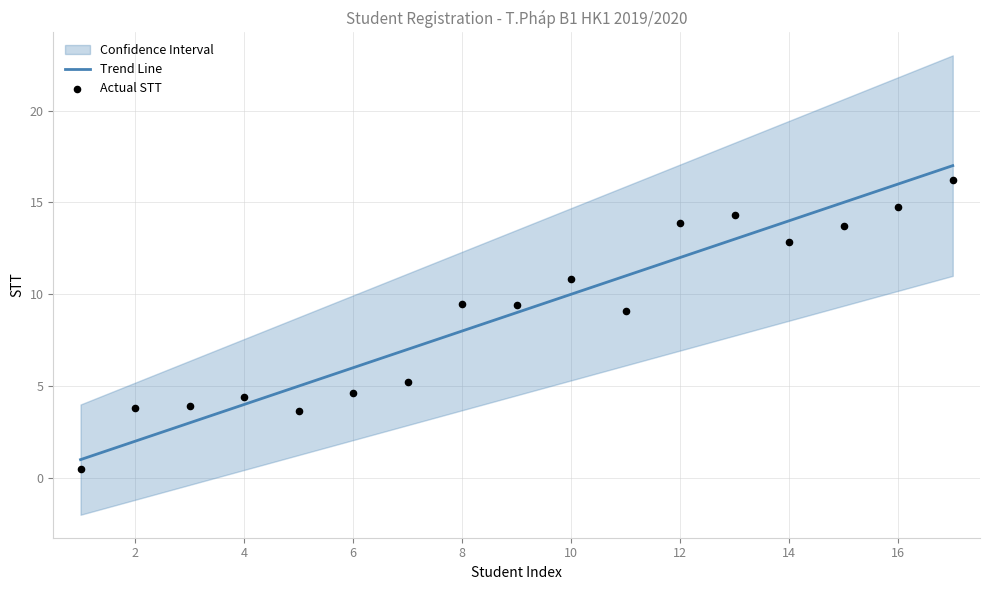

Which series has the widest spread of Y values?

Trend Line